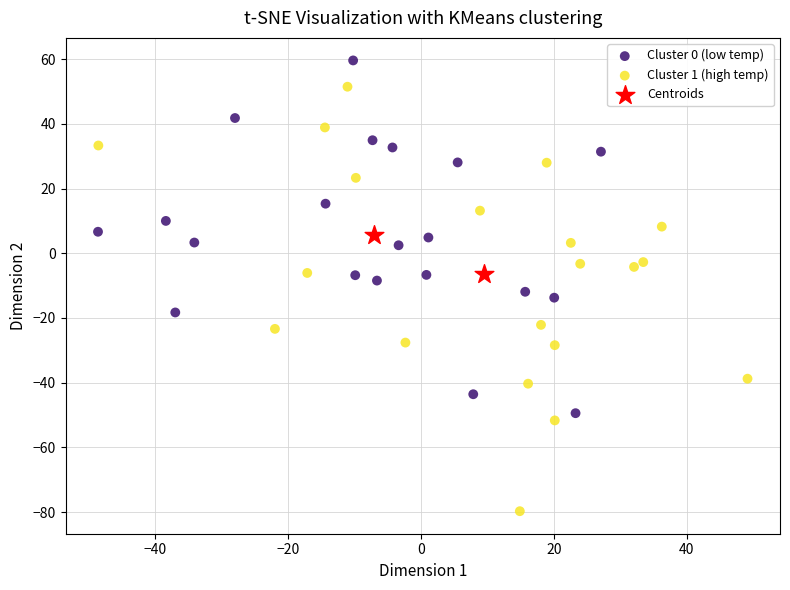

What are all the series names shown in the legend?

Cluster 0 (low temp), Cluster 1 (high temp), Centroids